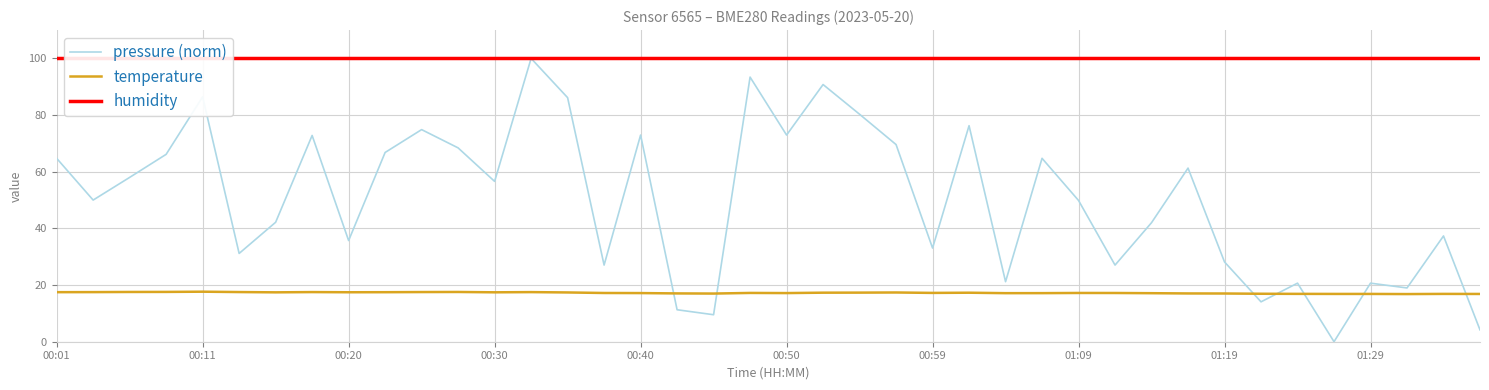

Which series ends up on top after the final intersection of temperature and pressure (norm)?

temperature